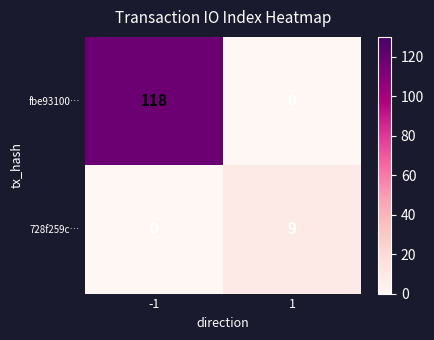

True or false: fbe93100… has a value of 0 at 1.

True